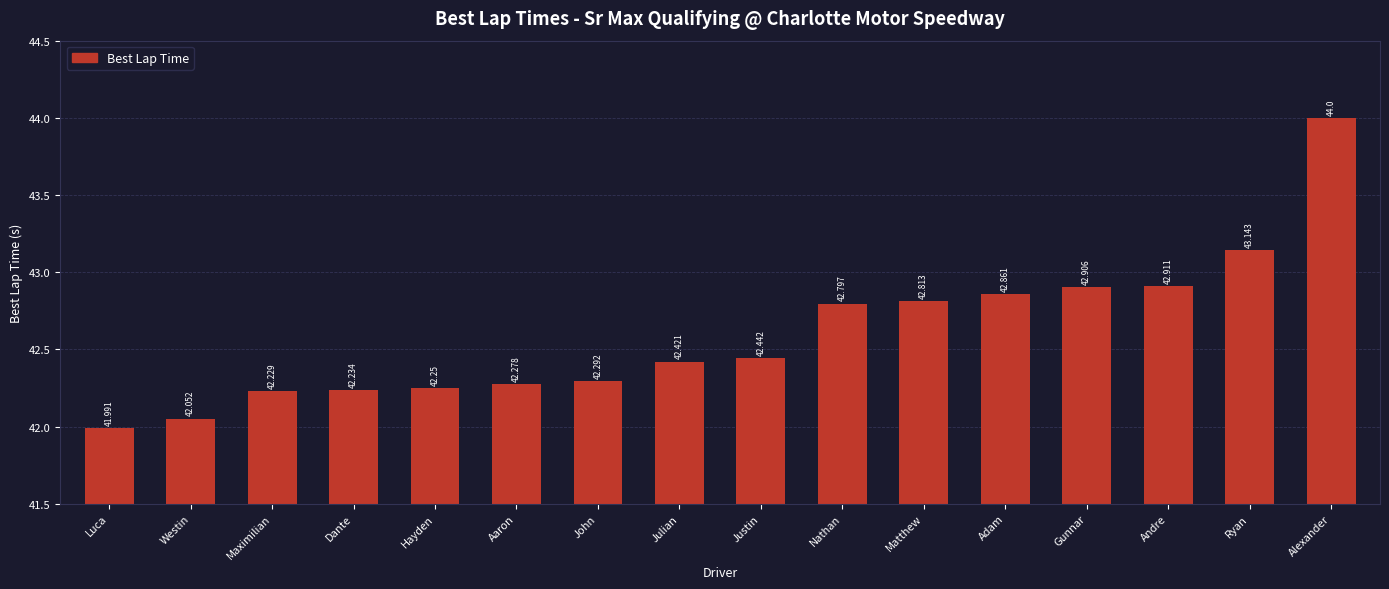

Which label corresponds to the smallest value in the chart?

Luca